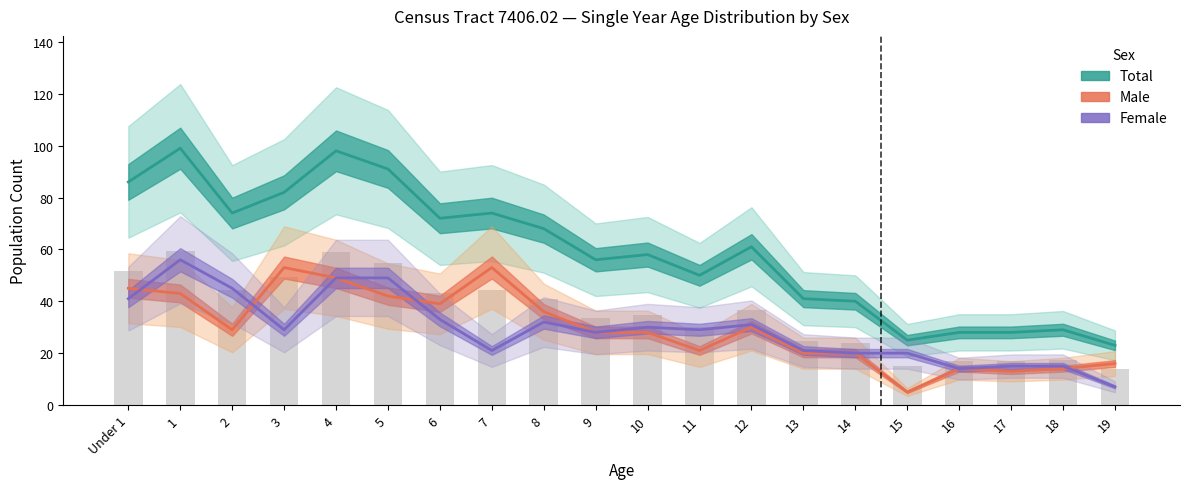

Rank the series at 1 from highest to lowest value.

Total, Female, Male